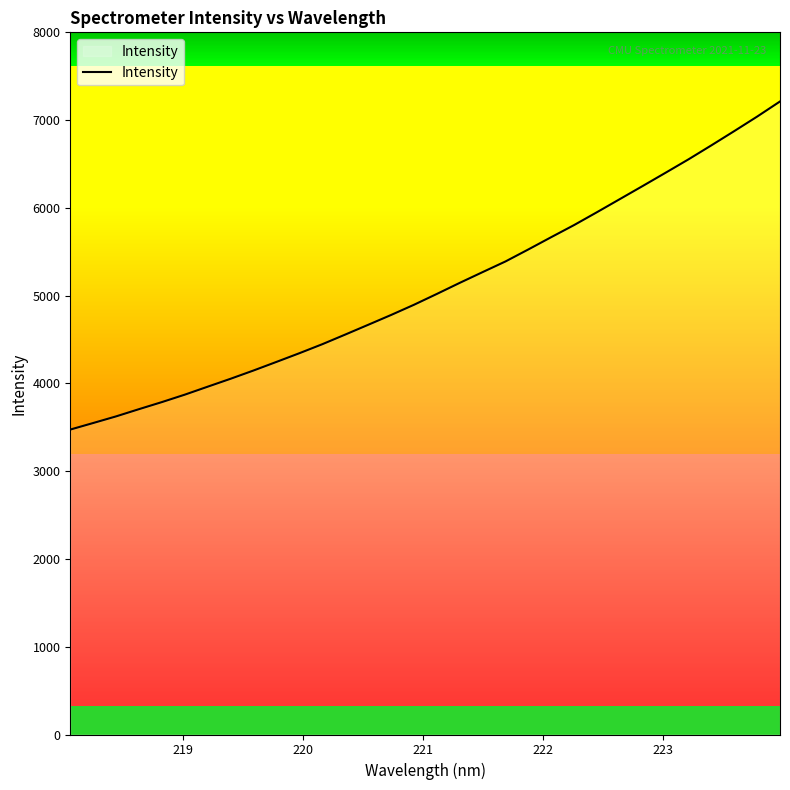

What is the greatest value displayed?

7212.3